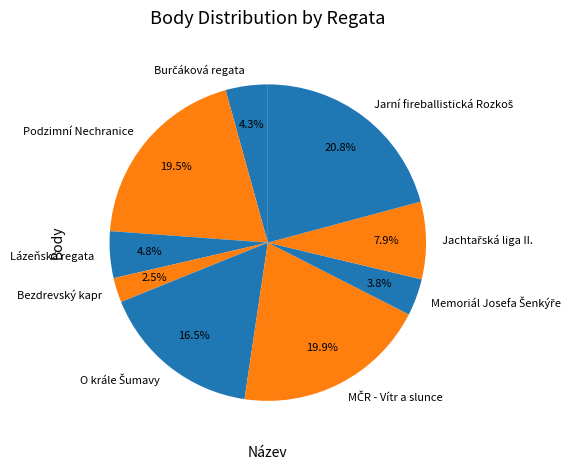

What percentage is NOT represented by Lázeňská regata?

95.2%